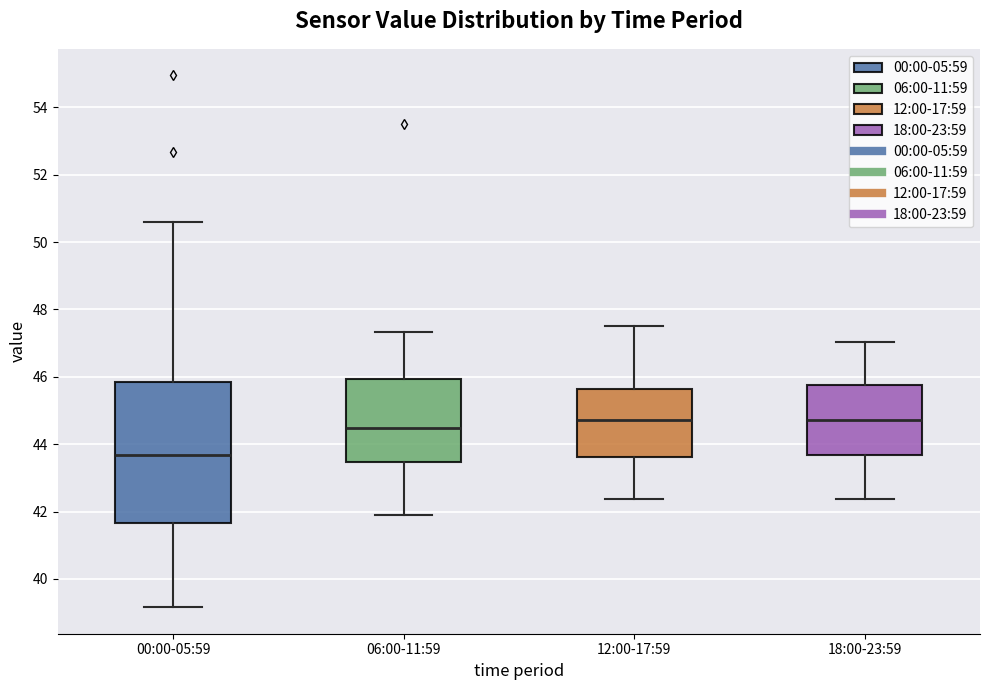

Reading left to right, transcribe this box plot: for each box, give where its median line is, the range the box spans, and where its two whiskers end, as read against the y-axis. The values are not printed on the chart, so give them approximately, as read against the axis.

00:00-05:59: median 43.6, box 41.6 to 45.8, whiskers 39.2 to 50.6
06:00-11:59: median 44.4, box 43.4 to 46.0, whiskers 41.8 to 47.4
12:00-17:59: median 44.8, box 43.6 to 45.6, whiskers 42.4 to 47.6
18:00-23:59: median 44.8, box 43.6 to 45.8, whiskers 42.4 to 47.0